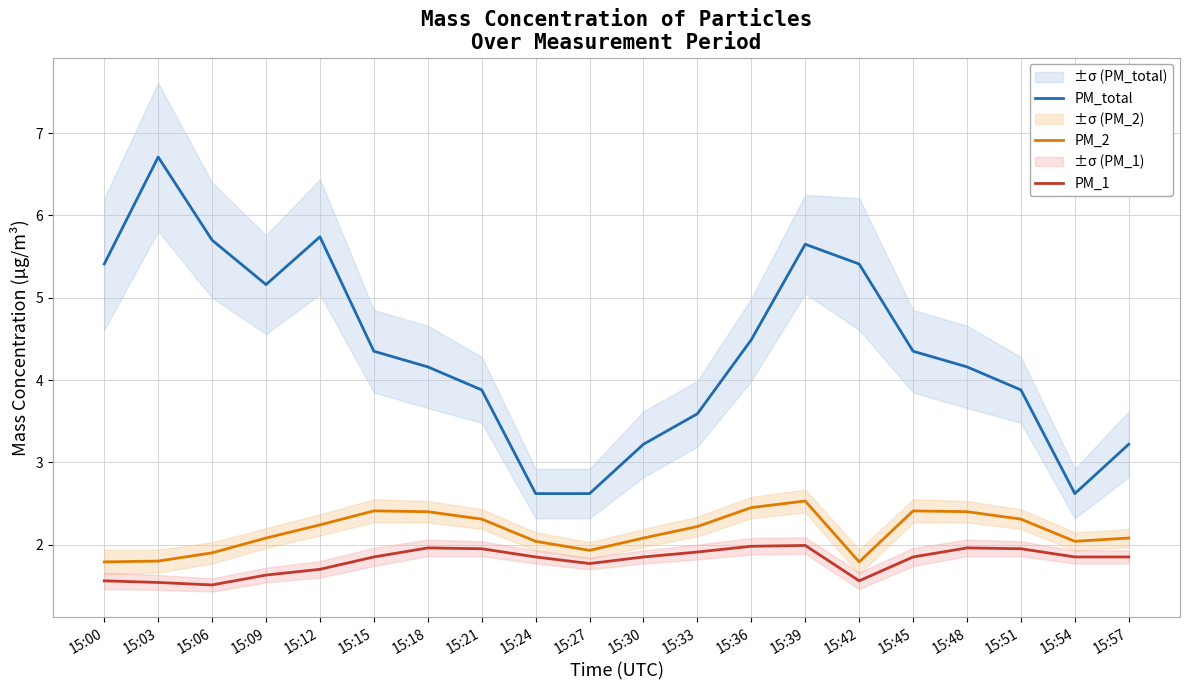

What is the difference between the second highest and second lowest values in the PM_1 series?

0.4